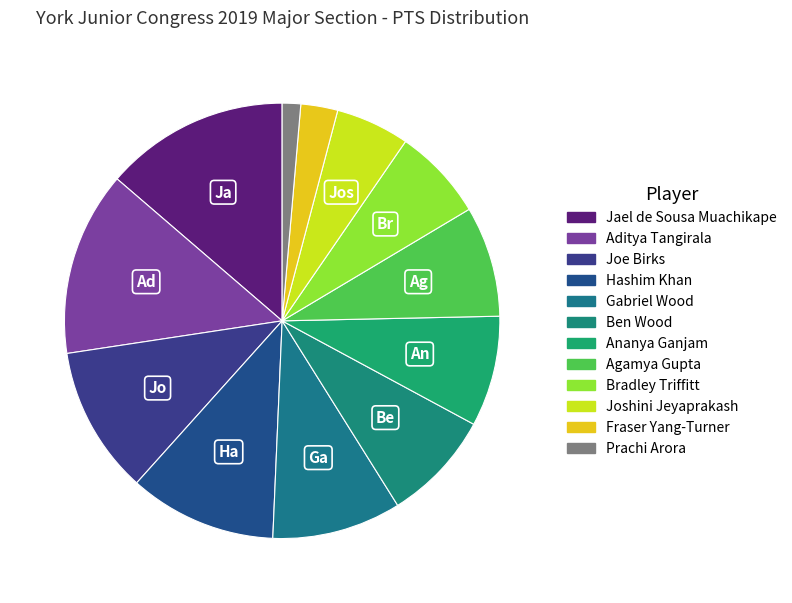

What is the smallest slice in the pie chart?

Prachi Arora